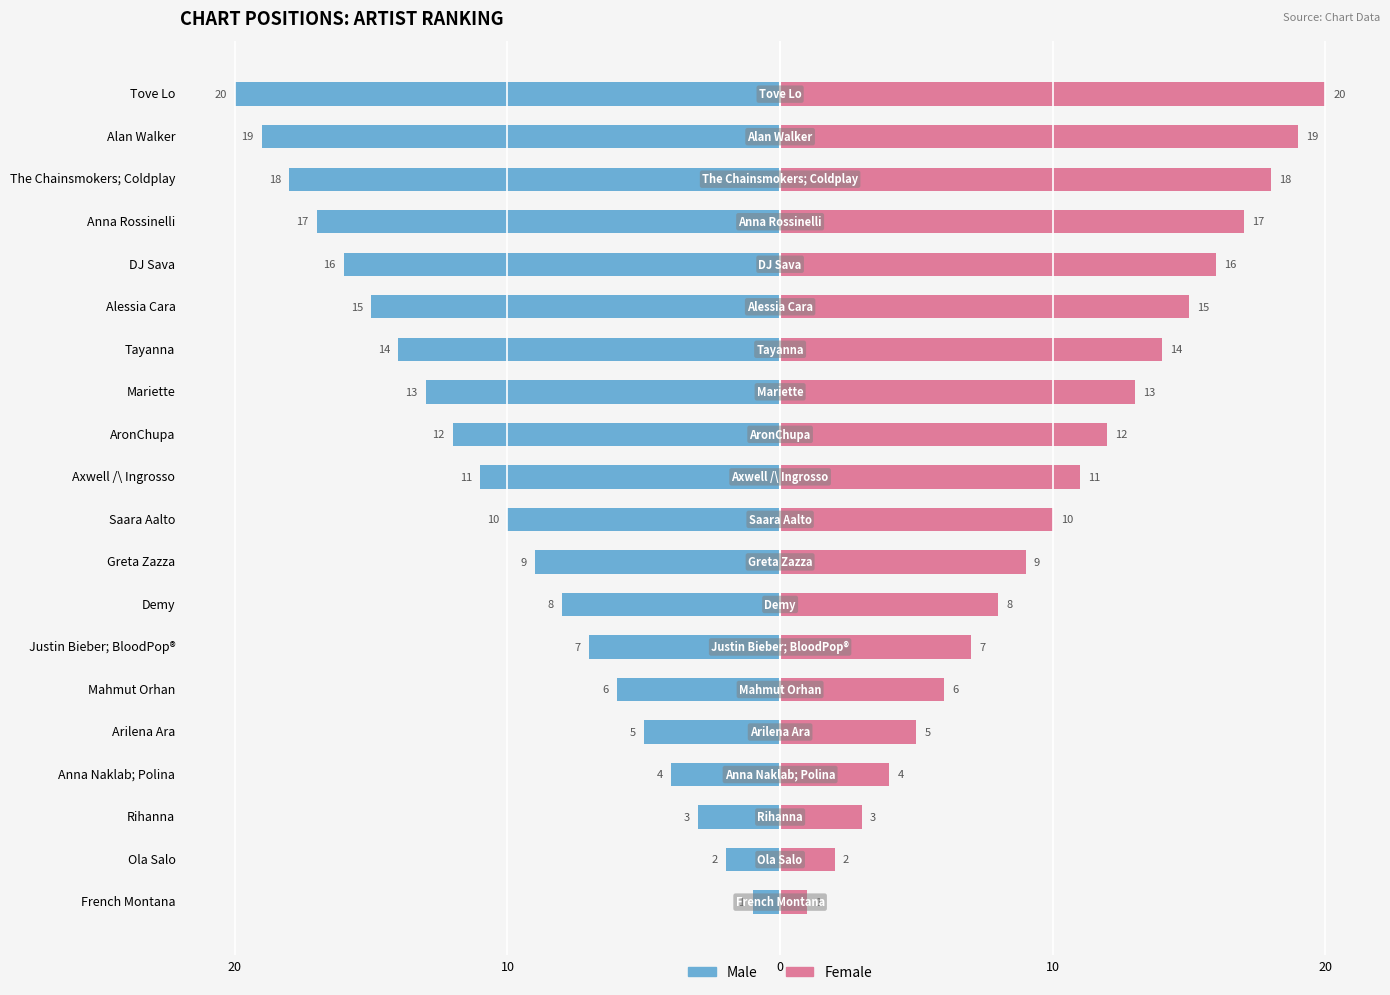

The Female series shows 16 at DJ Sava. True or false?

True